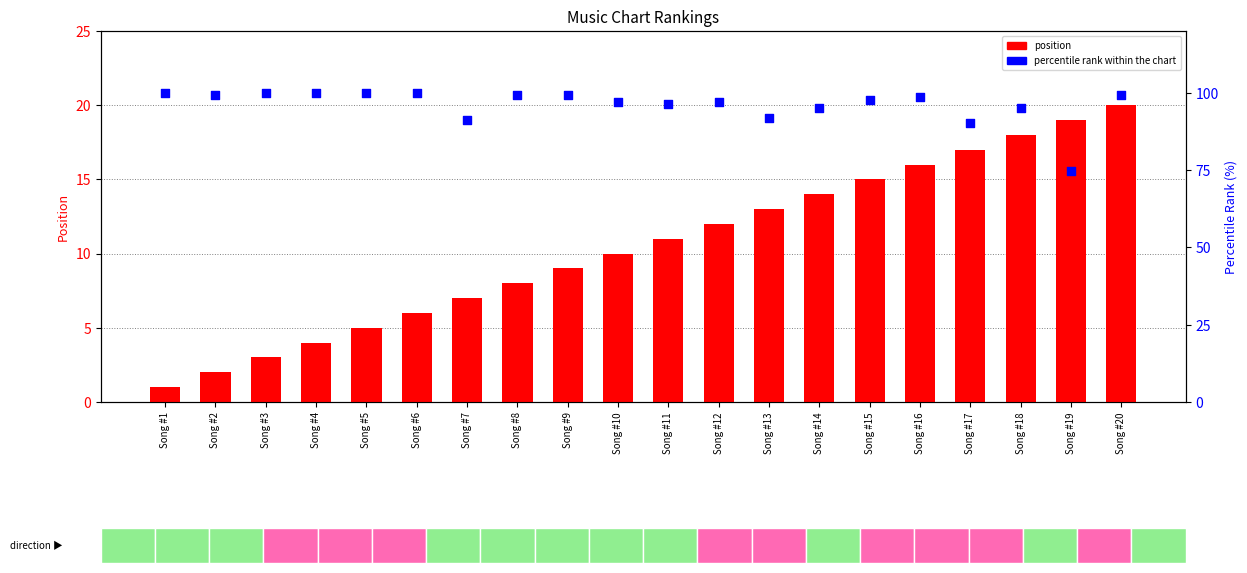

Which series has the largest Y range (max minus min)?

percentile rank within chart